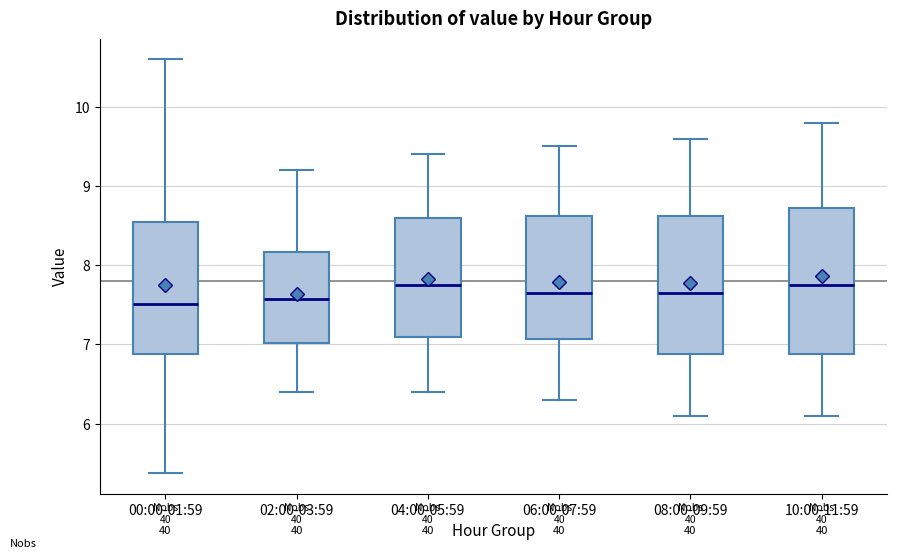

Where does the median line of the box for 00:00-01:59 sit on the y-axis? The values are not printed on the chart, so give them approximately, as read against the axis.

7.5